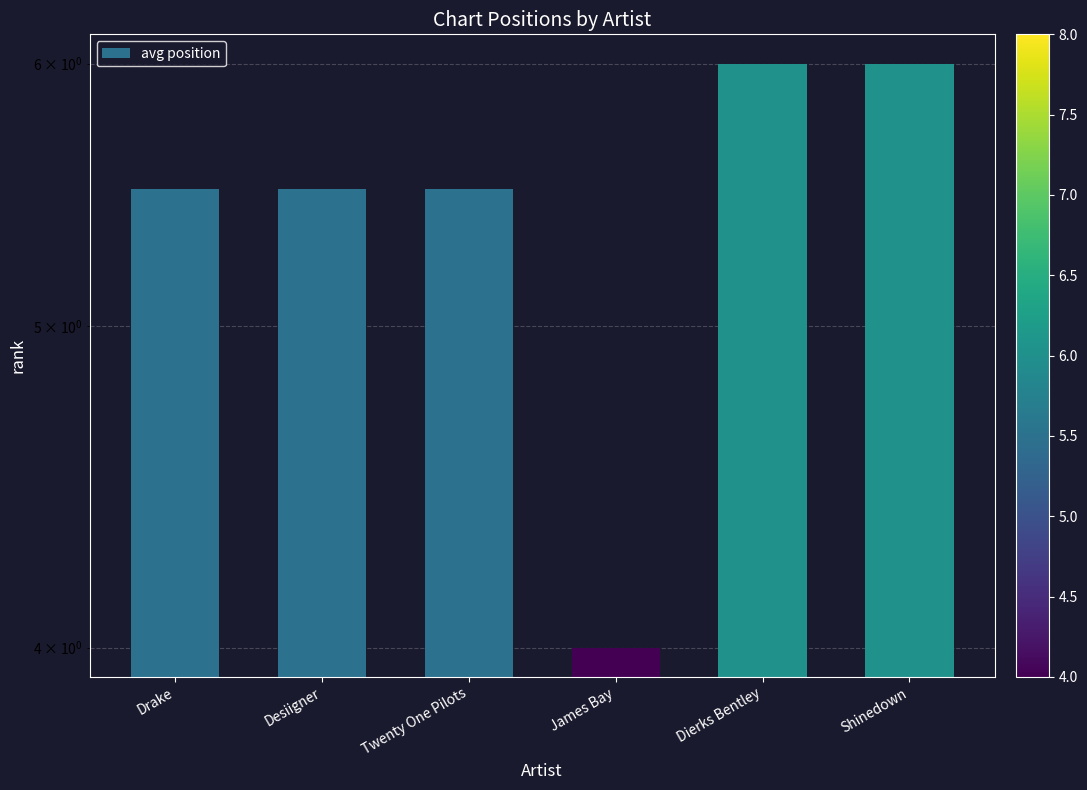

How many values are between 5 and 6?

5